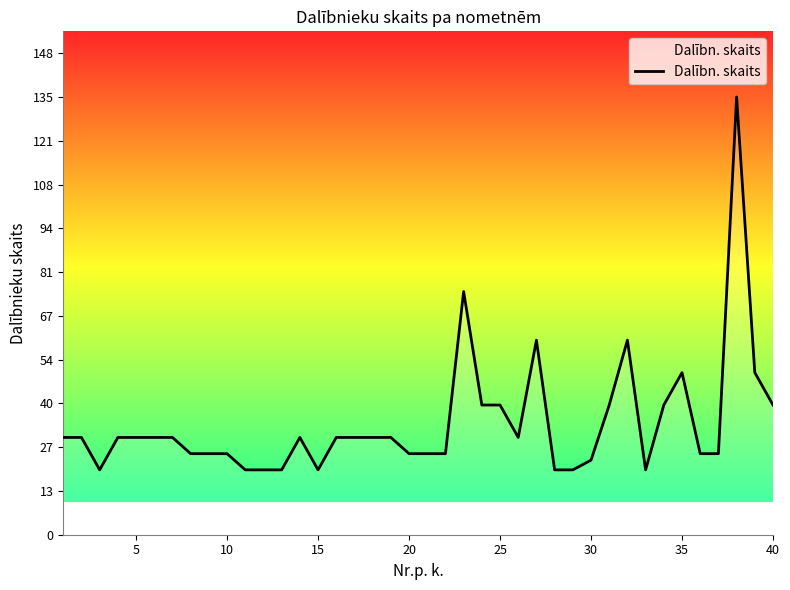

Reading left to right, list all the values displayed in this chart.

30	30	20	30	30	30	30	25	25	25	20	20	20	30	20	30	30	30	30	25	25	25	75	40	40	30	60	20	20	23	40	60	20	40	50	25	25	135	50	40